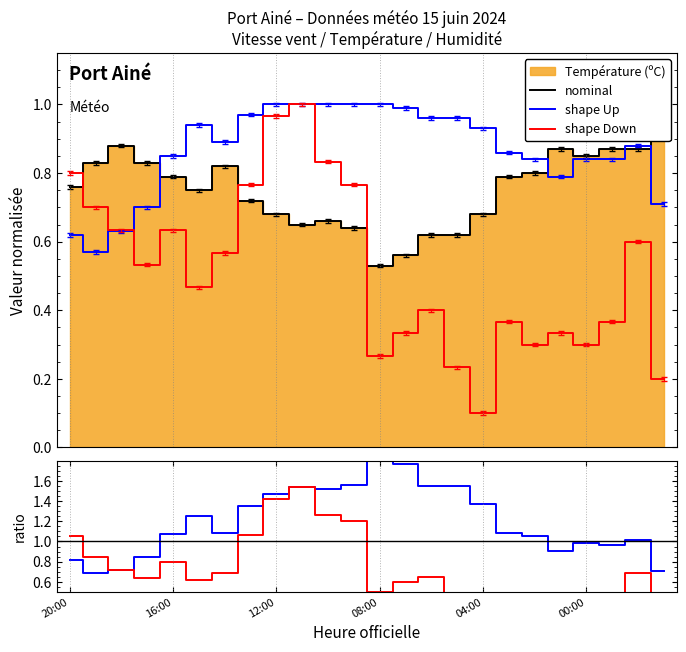

After their last crossing, which series has the higher values: nominal or shape Up?

nominal